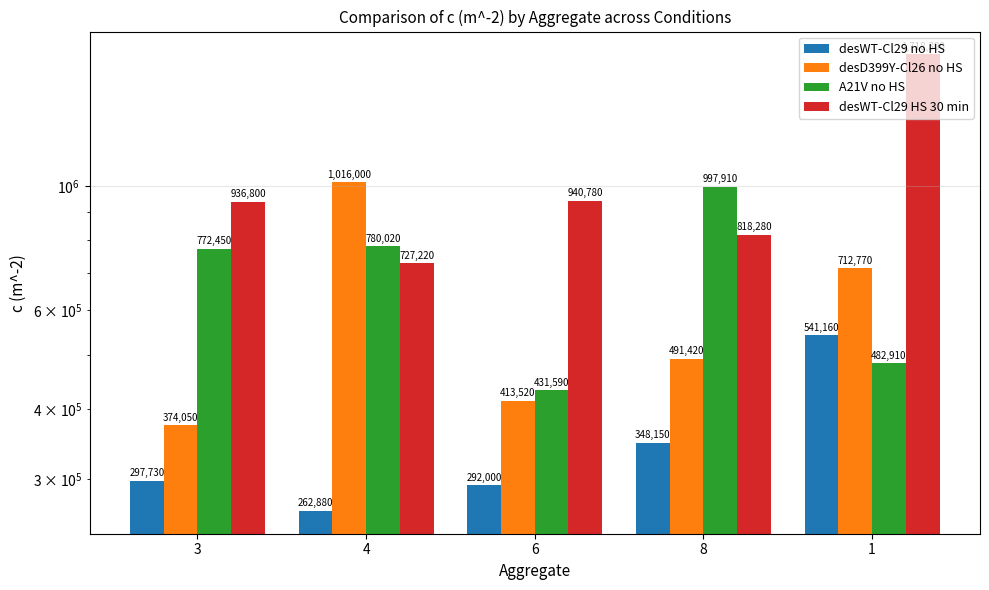

Which series has the largest total across all categories?

desWT-Cl29 HS 30 min